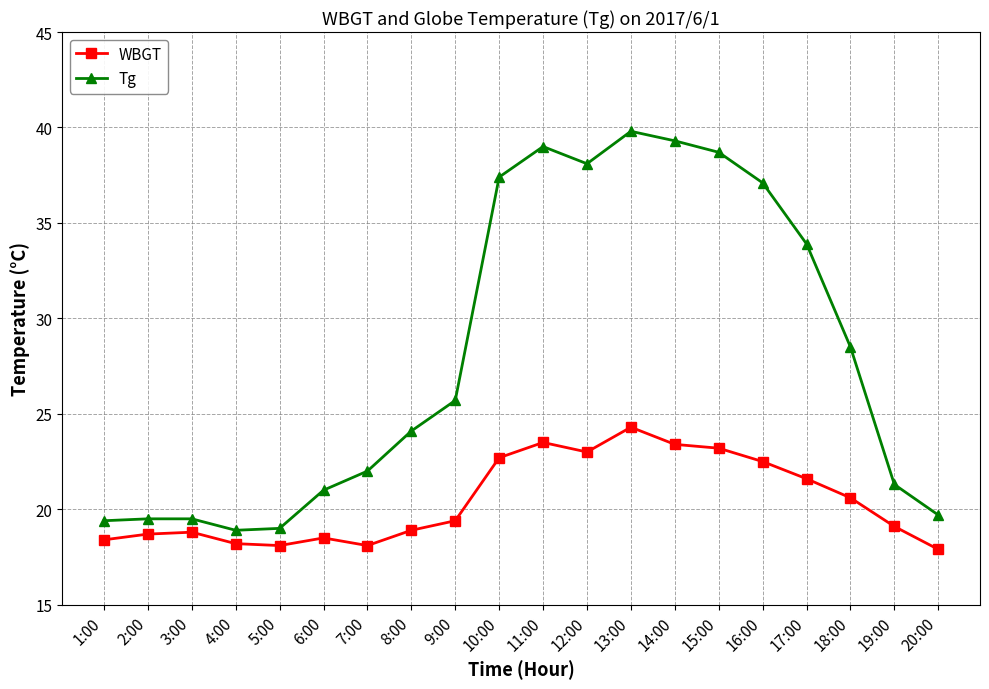

What is the spread (max minus min) of values at 2:00?

0.8